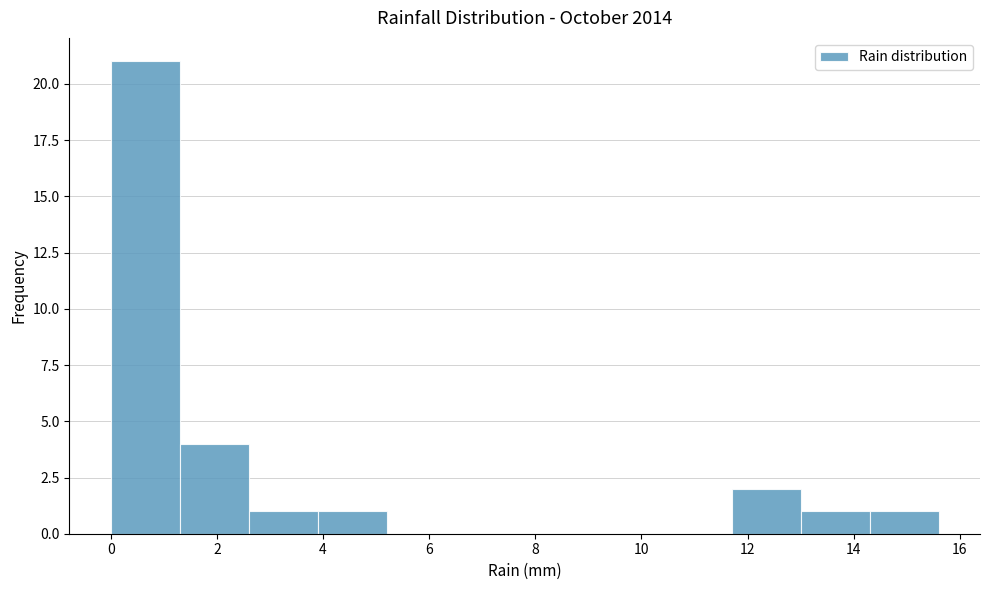

Which range on the x-axis has the tallest bar?

0.0 to 1.3